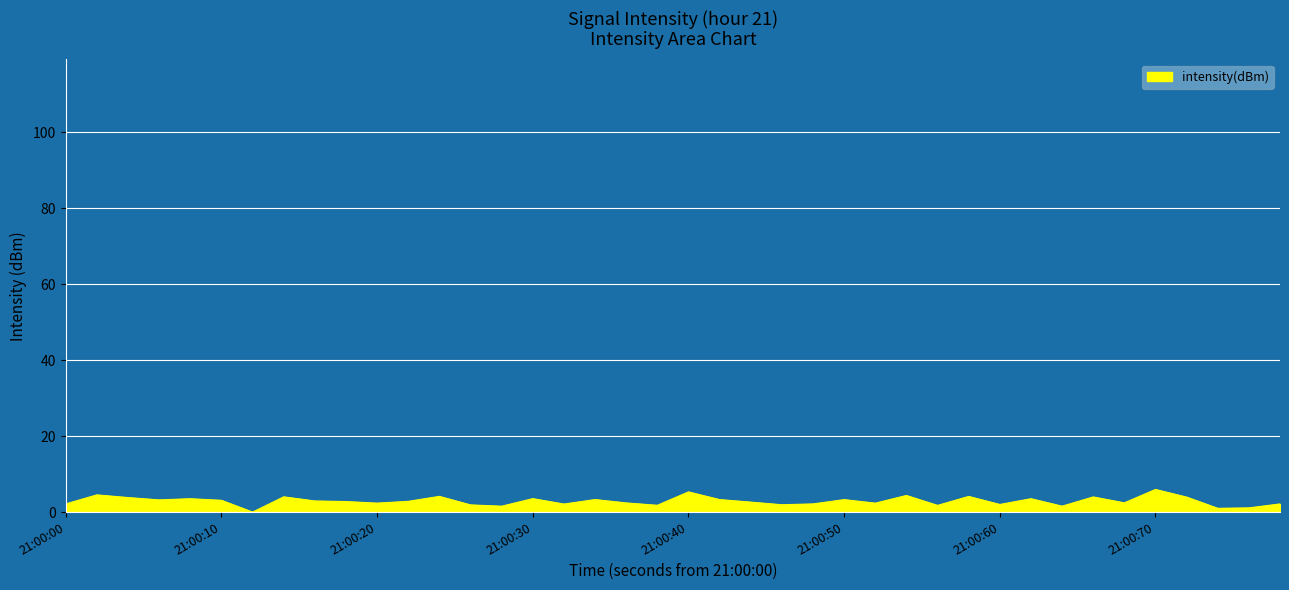

What is the sum of all values?

114.8